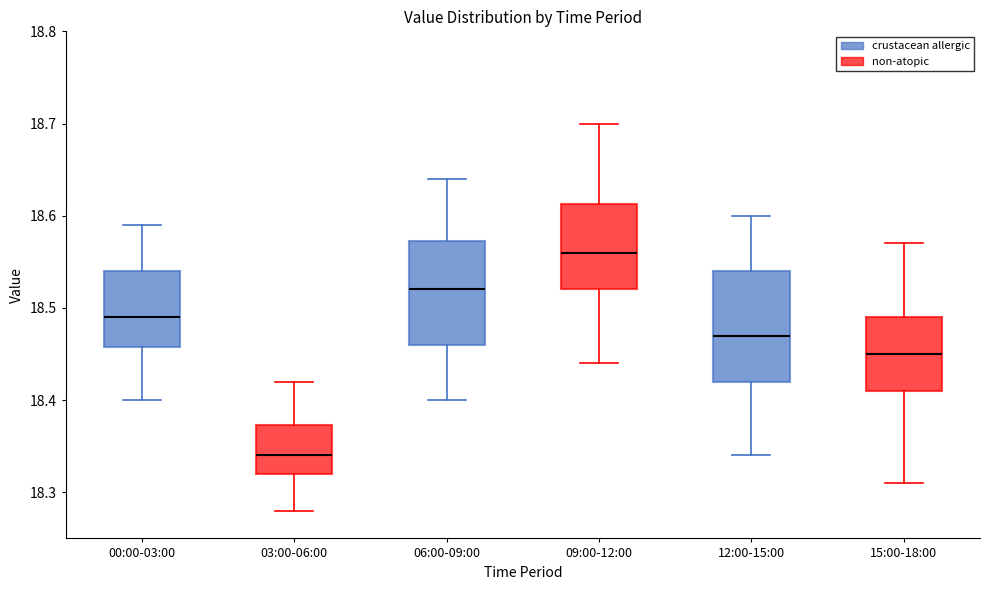

Where does the upper whisker of the box for 09:00-12:00 end on the y-axis? The values are not printed on the chart, so give them approximately, as read against the axis.

18.70